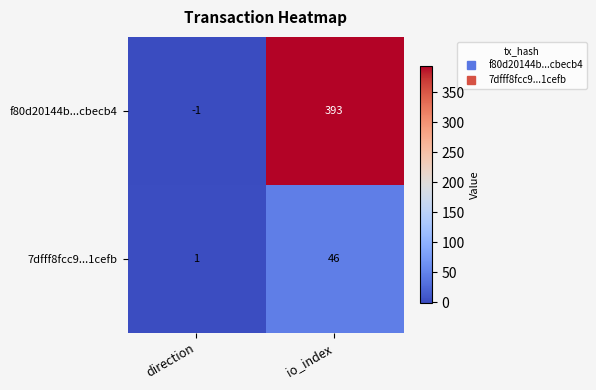

How many positive values does the f80d20144b...cbecb4 series have?

1